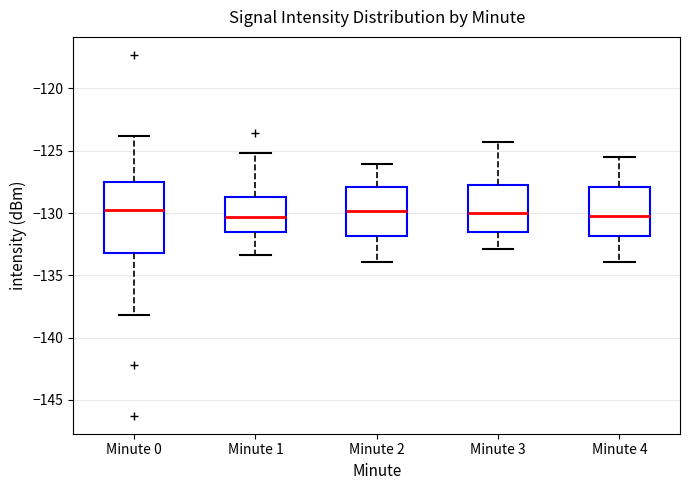

Reading left to right, read every box against the y-axis: the position of its median line, the range the box covers, and the ends of its whiskers. The values are not printed on the chart, so give them approximately, as read against the axis.

Minute 0: median -130.0, box -133.0 to -127.5, whiskers -138.0 to -124.0
Minute 1: median -130.5, box -131.5 to -128.5, whiskers -133.5 to -125.0
Minute 2: median -130.0, box -132.0 to -128.0, whiskers -134.0 to -126.0
Minute 3: median -130.0, box -131.5 to -127.5, whiskers -133.0 to -124.5
Minute 4: median -130.0, box -132.0 to -128.0, whiskers -134.0 to -125.5